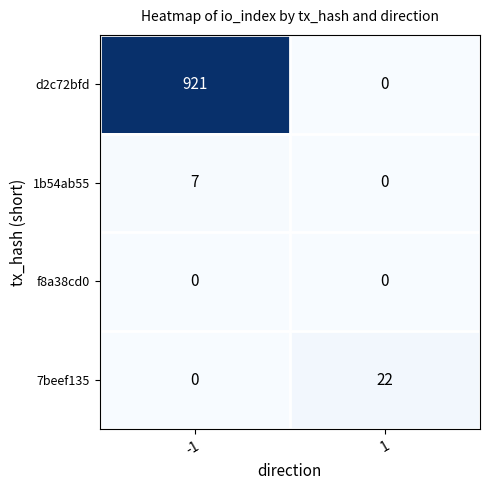

How many series are shown in this chart?

4